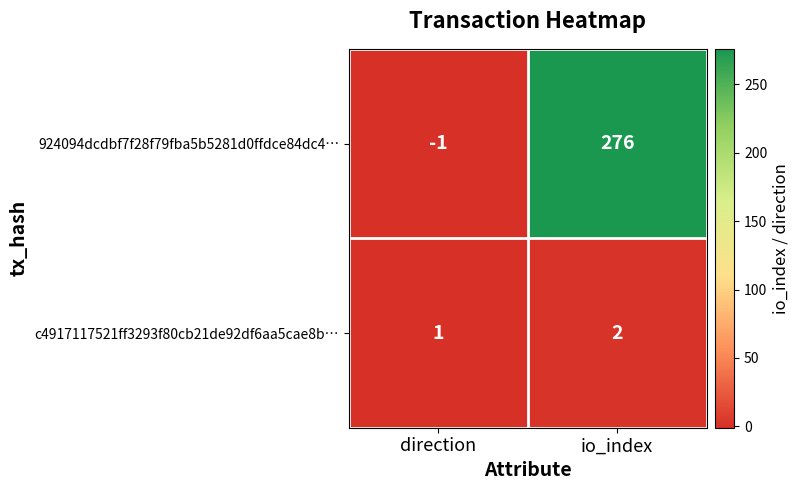

Reading left to right, extract all data points from this chart.

924094dcdbf7f28f79fba5b5281d0ffdce84dc4…: direction=-1	io_index=276
c4917117521ff3293f80cb21de92df6aa5cae8b…: direction=1	io_index=2